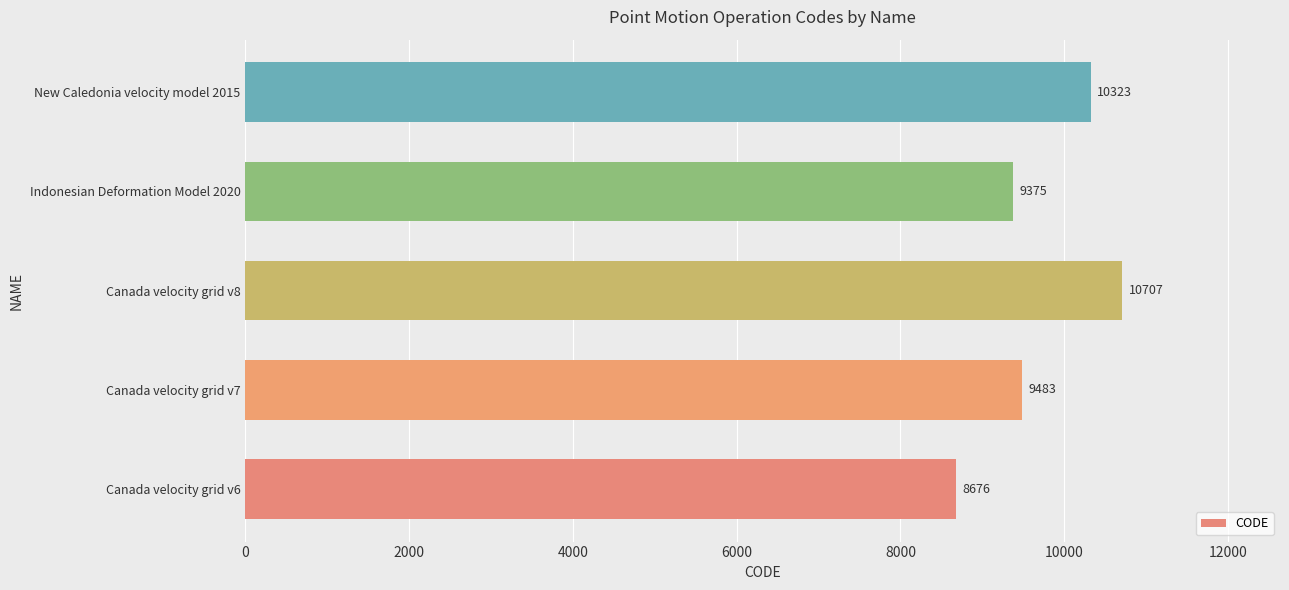

At which label is the value closest to 9691?

Canada velocity grid v7